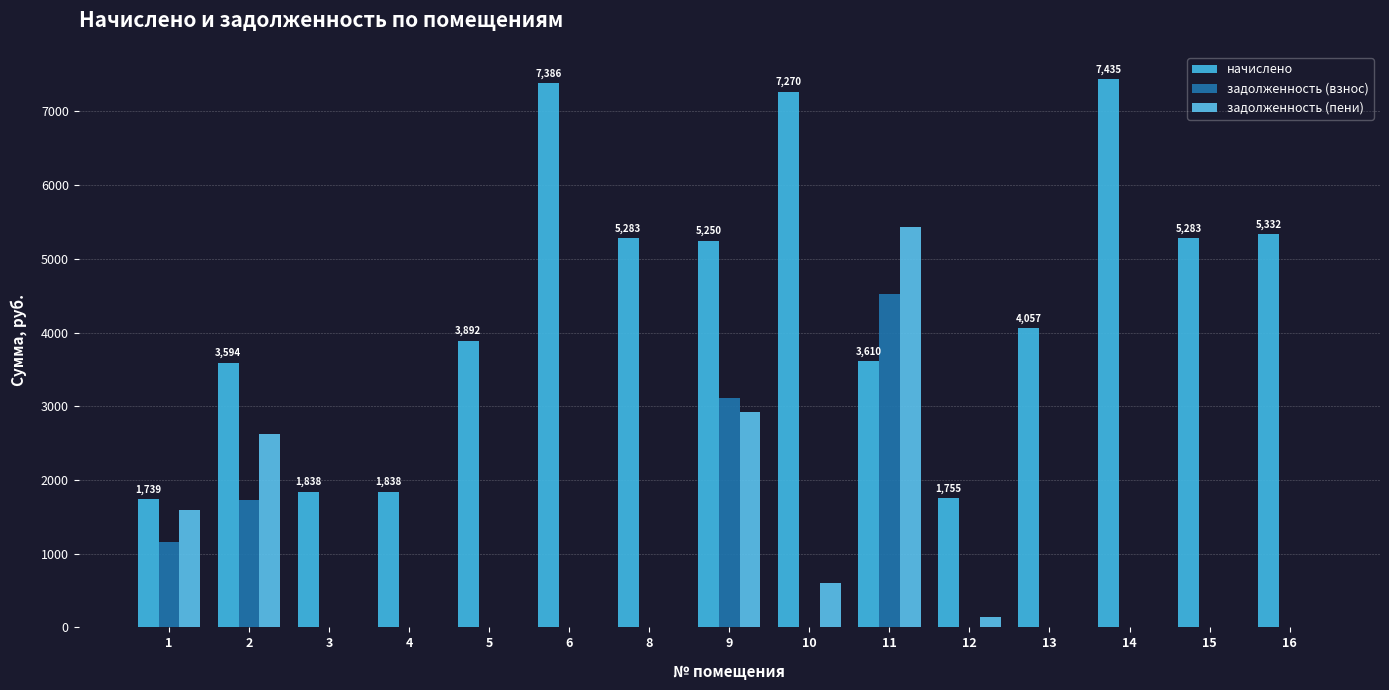

Reading left to right, extract all data points from this chart.

начислено: 1738.8	3593.5	1838.2	1838.2	3891.6	7385.8	5282.6	5249.5	7269.8	3610.1	1755.4	4057.2	7435.4	5282.6	5332.3
задолженность (взнос): 1159.2	1731.1	0.0	0.0	0.0	0.0	0.0	3110.4	0.0	4528.4	0.0	0.0	0.0	0.0	0.0
задолженность (пени): 1593.9	2629.5	0.0	0.0	0.0	0.0	0.0	2922.8	605.8	5430.9	142.8	0.0	0.0	0.0	0.0